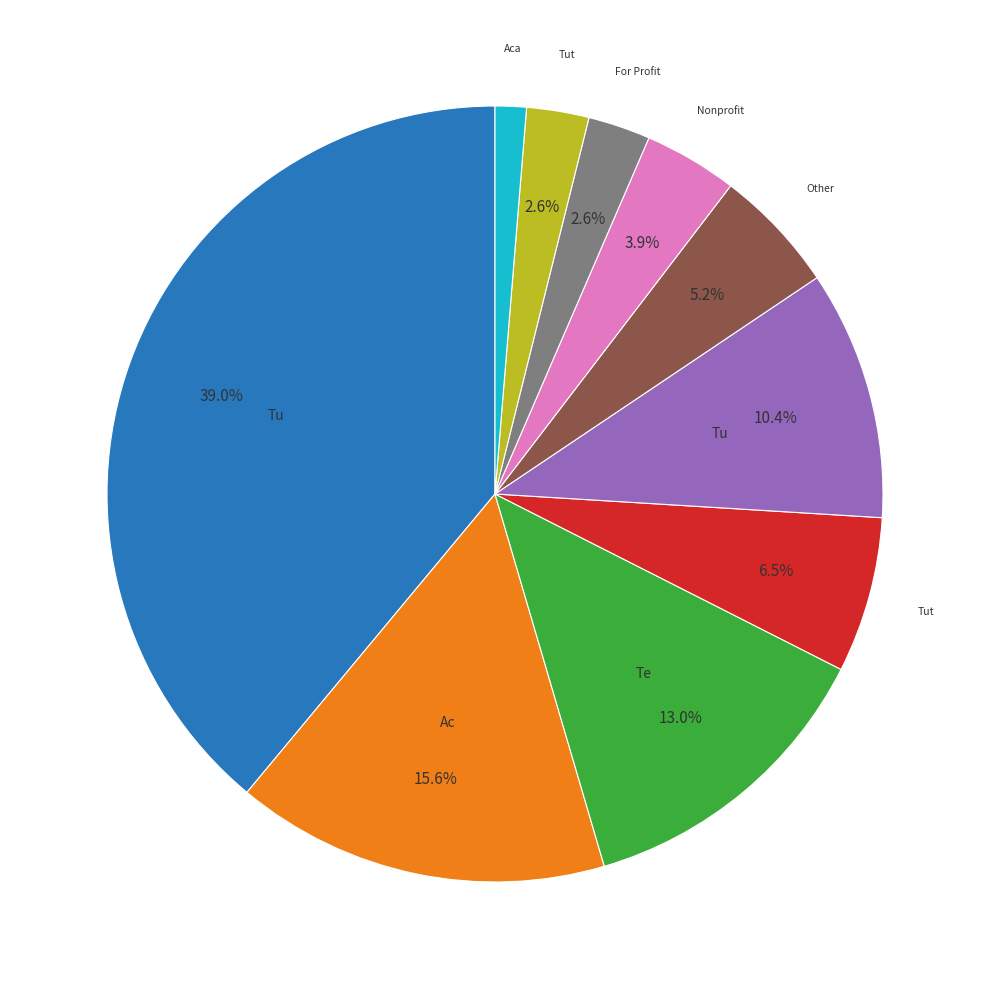

Count the number of slices in the pie.

10